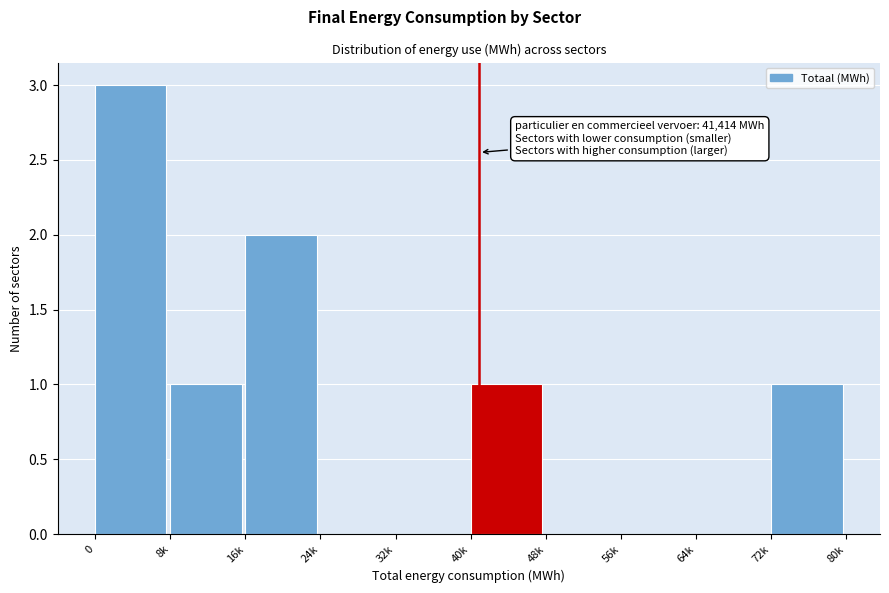

Reading left to right, extract all data points from this chart.

0=3	8k=1	16k=2	24k=0	32k=0	40k=1	48k=0	56k=0	64k=0	72k=1